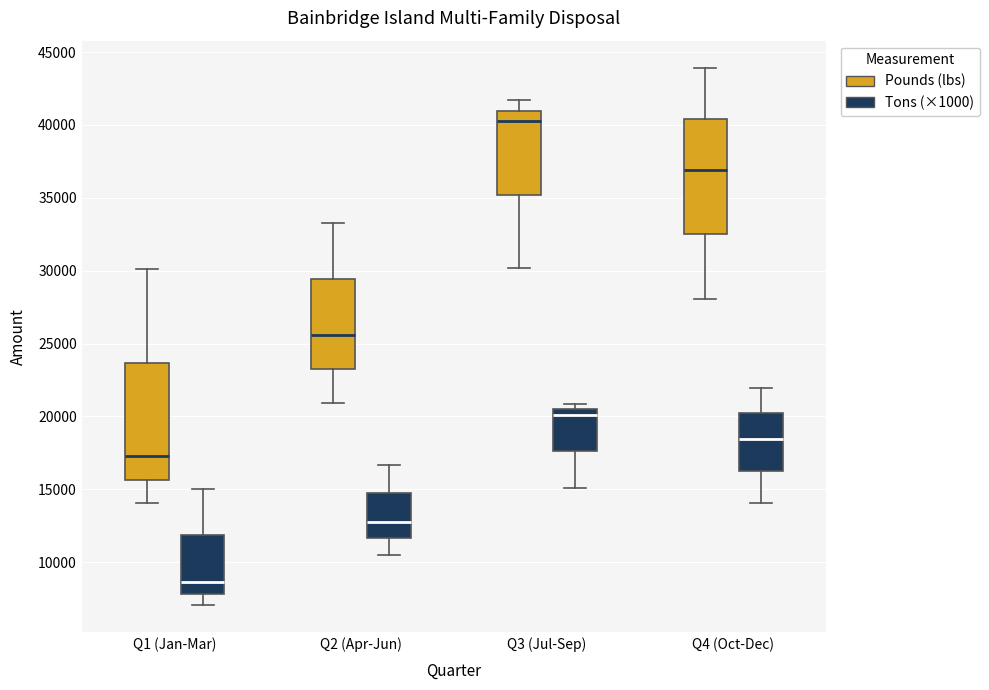

Reading left to right, transcribe this box plot: for each box, give where its median line is, the range the box spans, and where its two whiskers end, as read against the y-axis. The values are not printed on the chart, so give them approximately, as read against the axis.

Q1 (Jan-Mar) (Pounds (lbs)): median 17500, box 15500 to 23500, whiskers 14000 to 30000
Q1 (Jan-Mar) (Tons (×1000)): median 8500, box 8000 to 12000, whiskers 7000 to 15000
Q2 (Apr-Jun) (Pounds (lbs)): median 25500, box 23500 to 29500, whiskers 21000 to 33500
Q2 (Apr-Jun) (Tons (×1000)): median 13000, box 11500 to 14500, whiskers 10500 to 16500
Q3 (Jul-Sep) (Pounds (lbs)): median 40000, box 35000 to 41000, whiskers 30000 to 41500
Q3 (Jul-Sep) (Tons (×1000)): median 20000, box 17500 to 20500, whiskers 15000 to 21000
Q4 (Oct-Dec) (Pounds (lbs)): median 37000, box 32500 to 40500, whiskers 28000 to 44000
Q4 (Oct-Dec) (Tons (×1000)): median 18500, box 16500 to 20000, whiskers 14000 to 22000